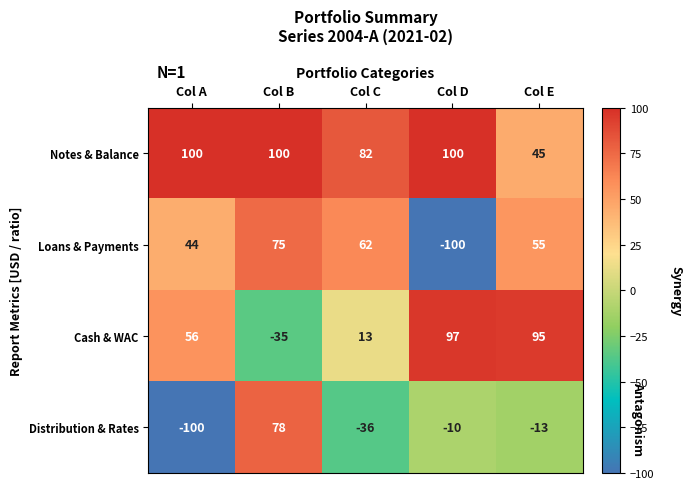

At which category is the sum across all series the highest?

Col B